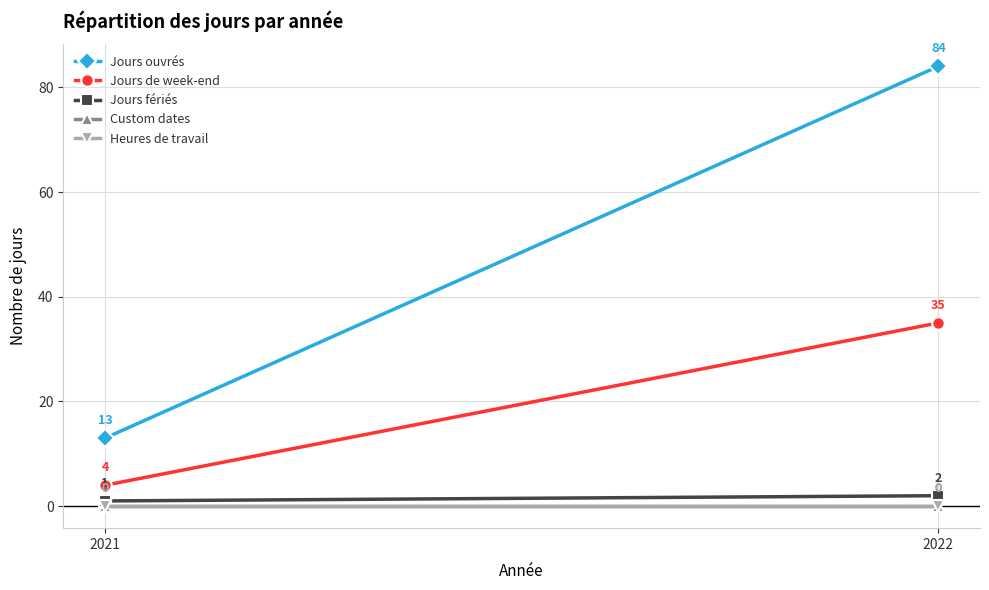

How many Jours de week-end values are between 4 and 35?

2